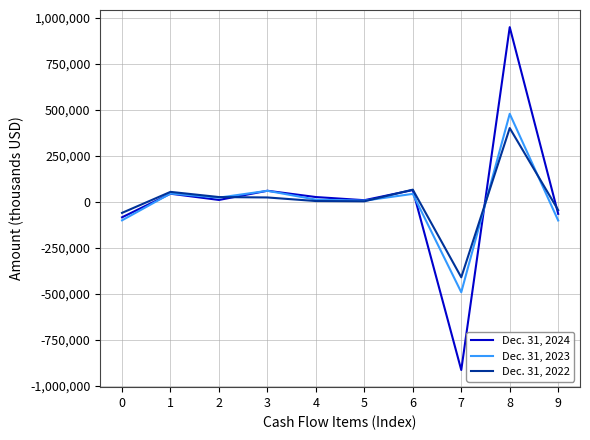

What is the sum of all Dec. 31, 2023 values?

-20237